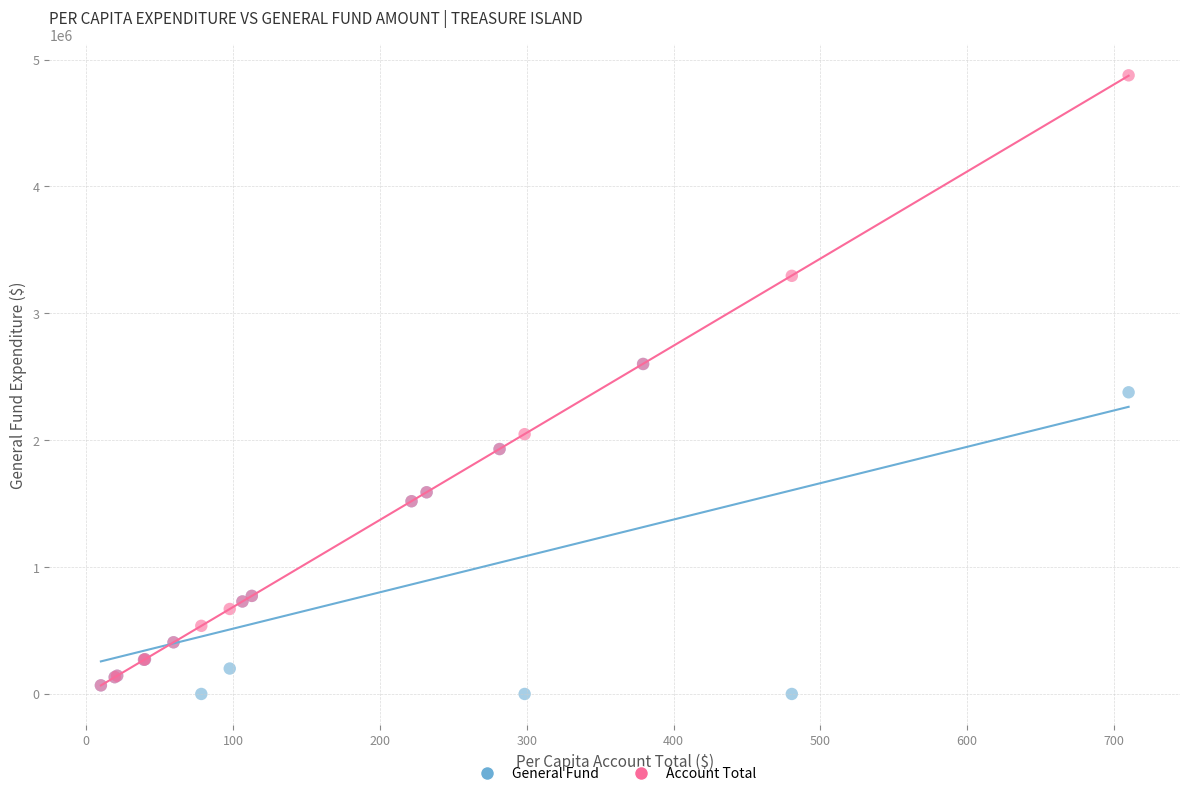

Across all series, what Y value is closest to 2438009?

2377637